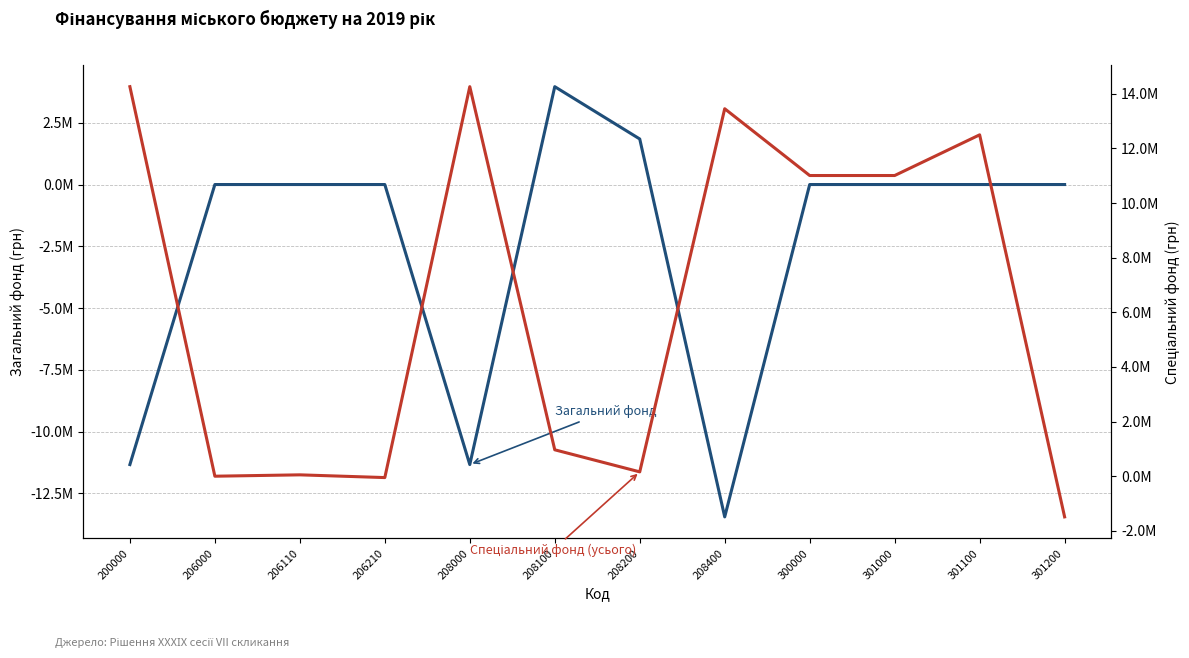

What is the total value across all series at 301100?

12500000